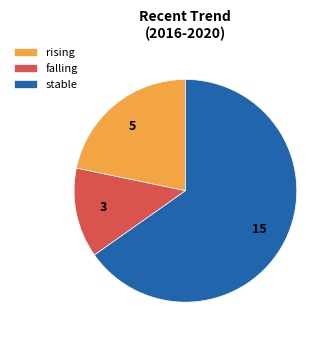

Approximately how many times larger is the value at rising compared to stable?

0.3